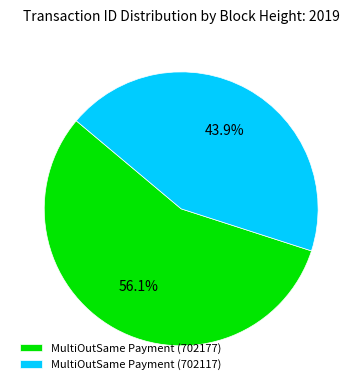

To the nearest percent, what portion does MultiOutSame Payment (702177) represent?

56%